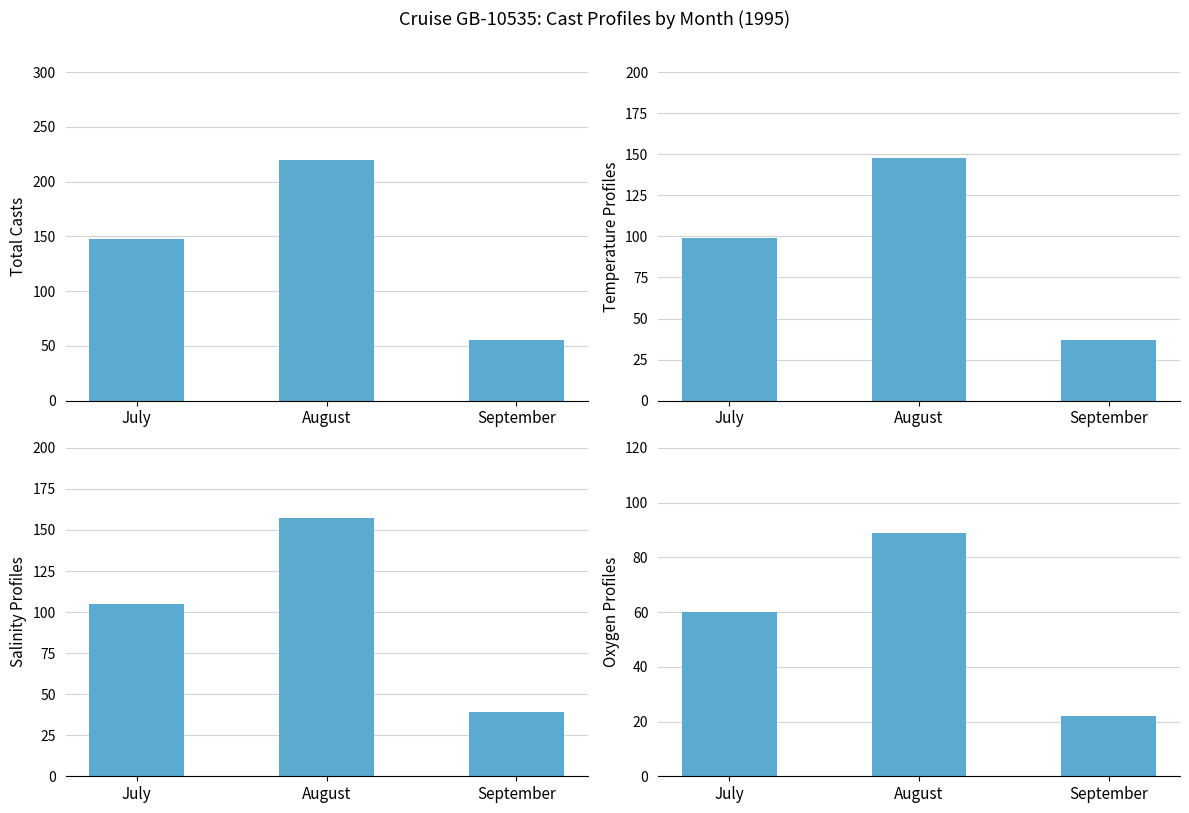

Does the chart contain stacked bars?

No